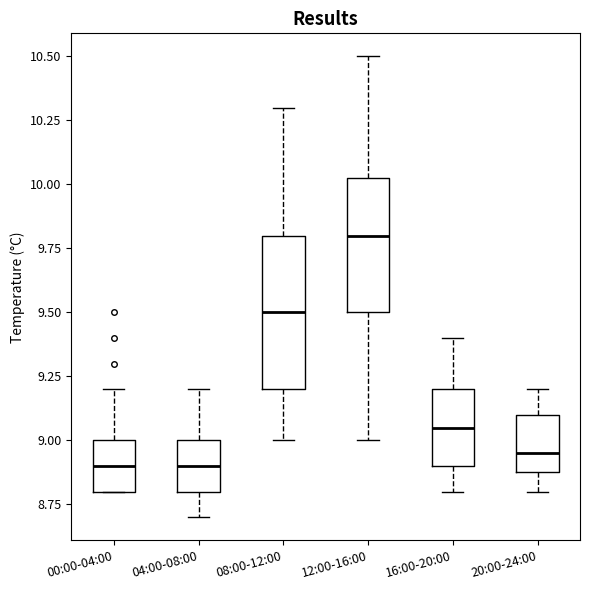

Reading left to right, transcribe this box plot: for each box, give where its median line is, the range the box spans, and where its two whiskers end, as read against the y-axis. The values are not printed on the chart, so give them approximately, as read against the axis.

00:00-04:00: median 8.90, box 8.80 to 9.00, whiskers 8.80 to 9.20
04:00-08:00: median 8.90, box 8.80 to 9.00, whiskers 8.70 to 9.20
08:00-12:00: median 9.50, box 9.20 to 9.80, whiskers 9.00 to 10.30
12:00-16:00: median 9.80, box 9.50 to 10.05, whiskers 9.00 to 10.50
16:00-20:00: median 9.05, box 8.90 to 9.20, whiskers 8.80 to 9.40
20:00-24:00: median 8.95, box 8.90 to 9.10, whiskers 8.80 to 9.20